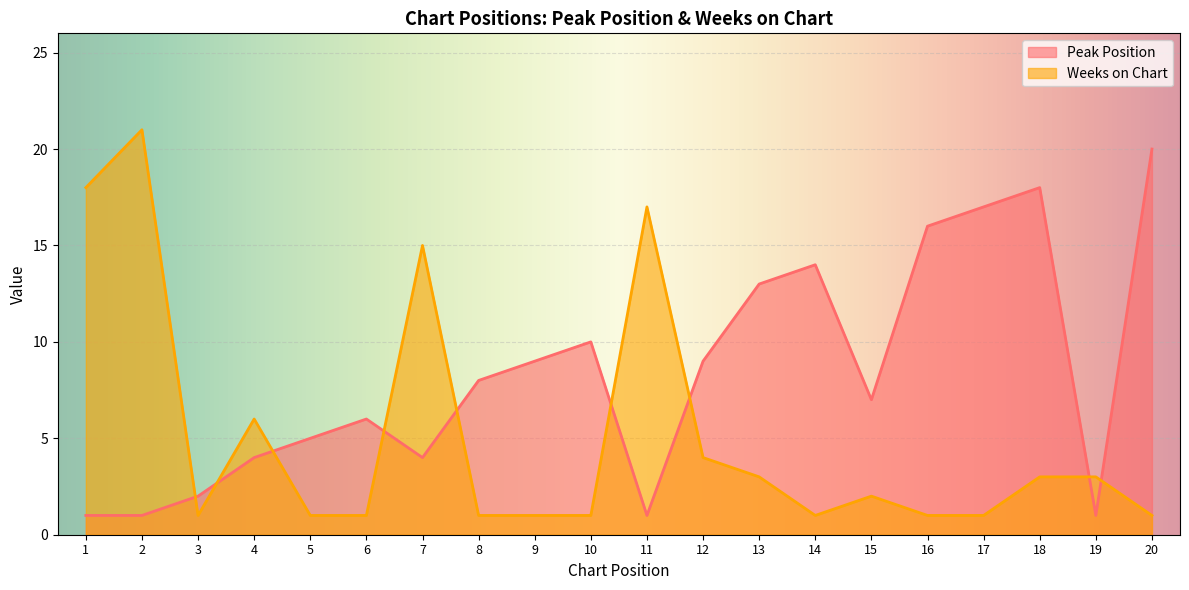

What is the difference between the second highest and second lowest values in the Peak Position series?

17